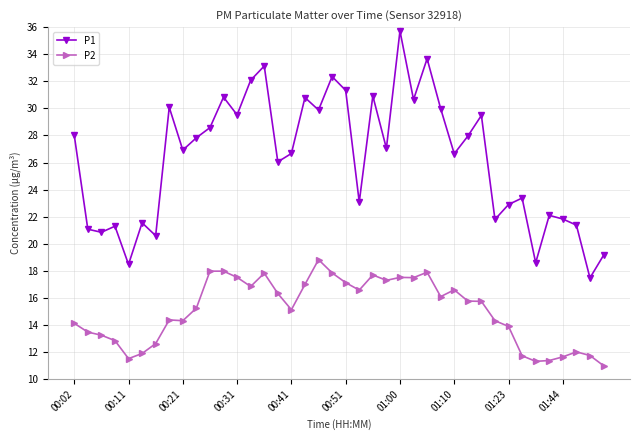

Rank the series by their average value, from highest to lowest.

P1, P2